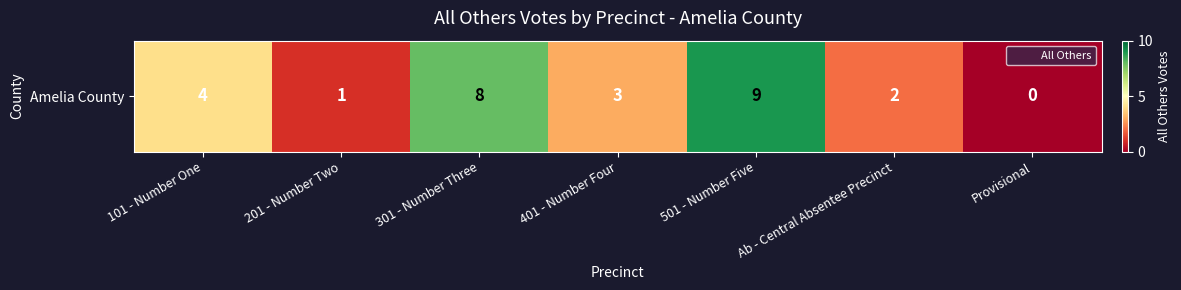

Is it true that the value at 101 - Number One is 2?

False